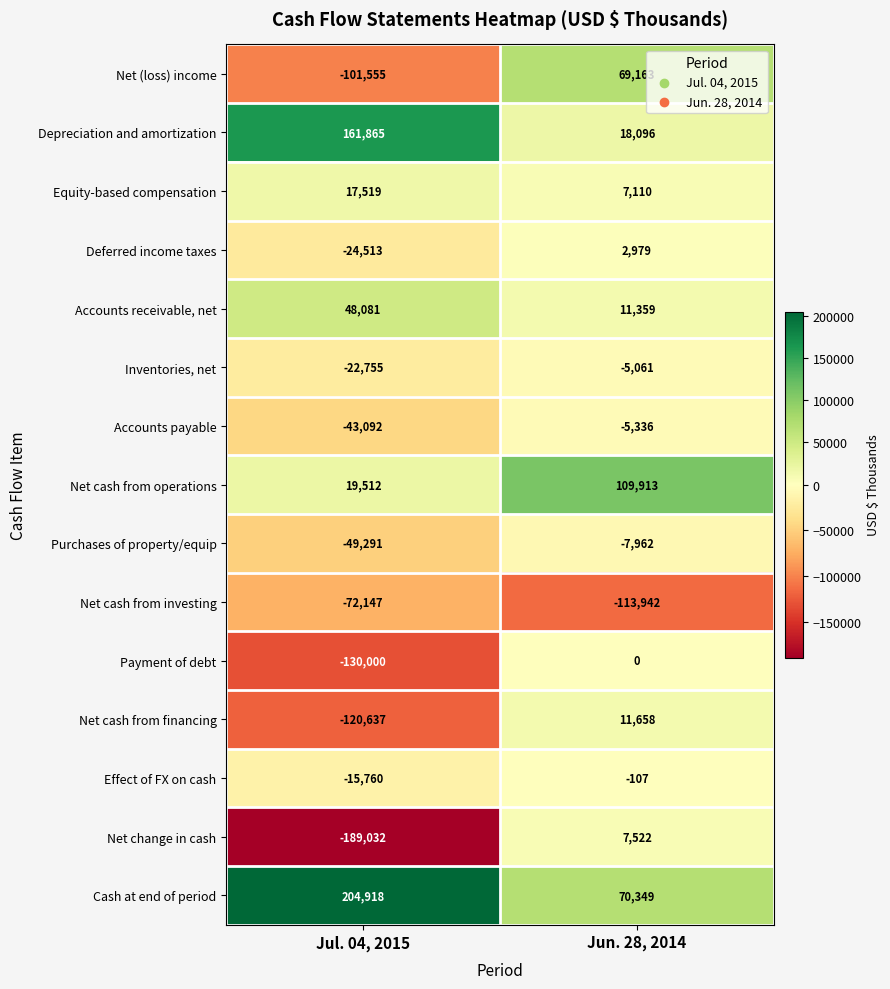

Which series has the largest range (max minus min)?

Net change in cash